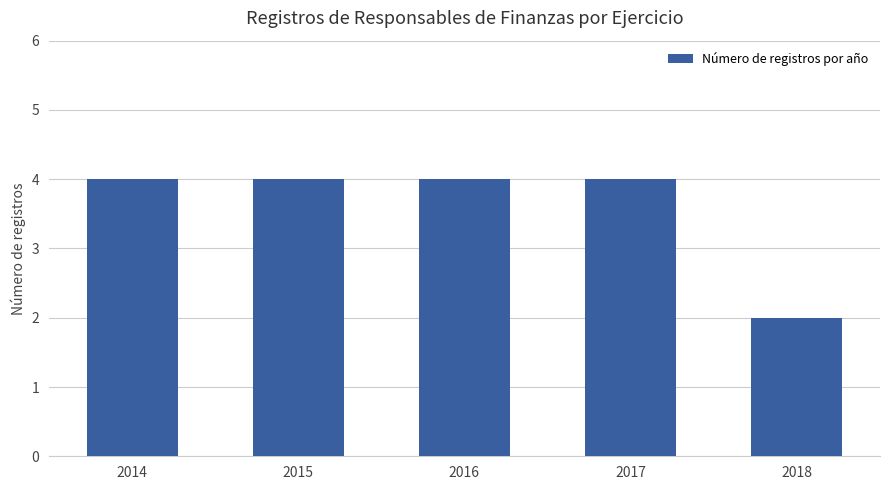

Between 2016 and 2018, which is larger?

2016